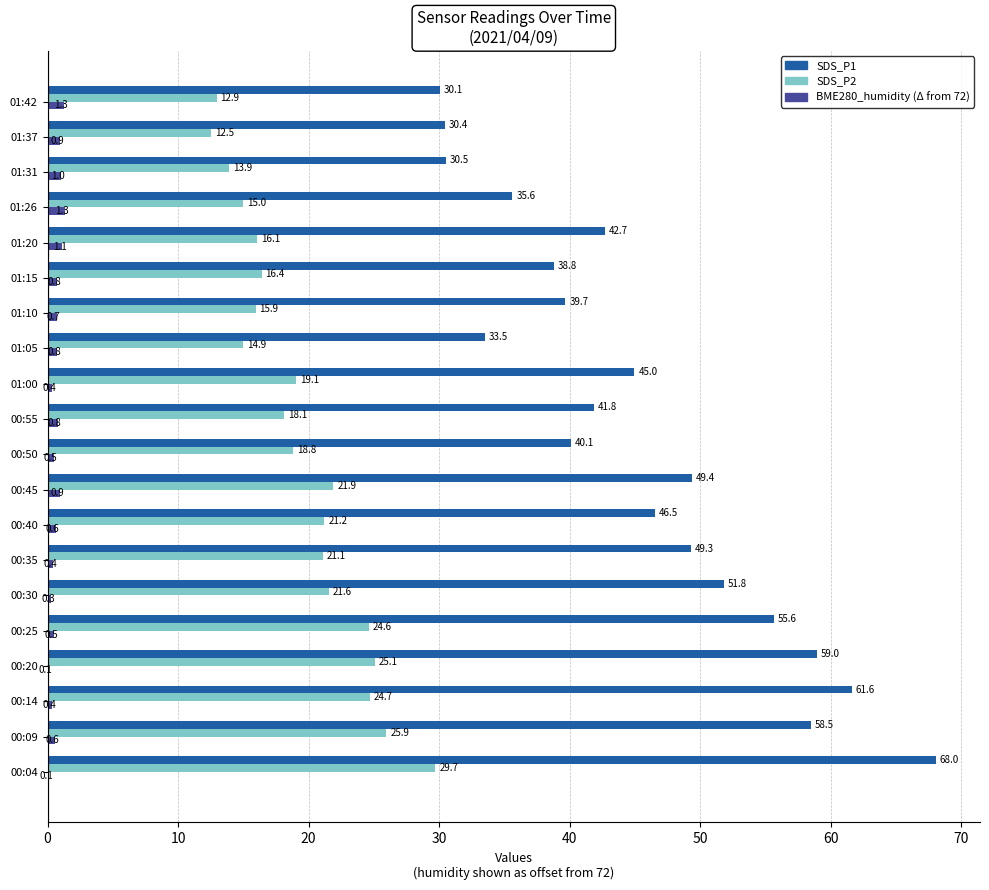

At which category is the sum across all series the highest?

00:04